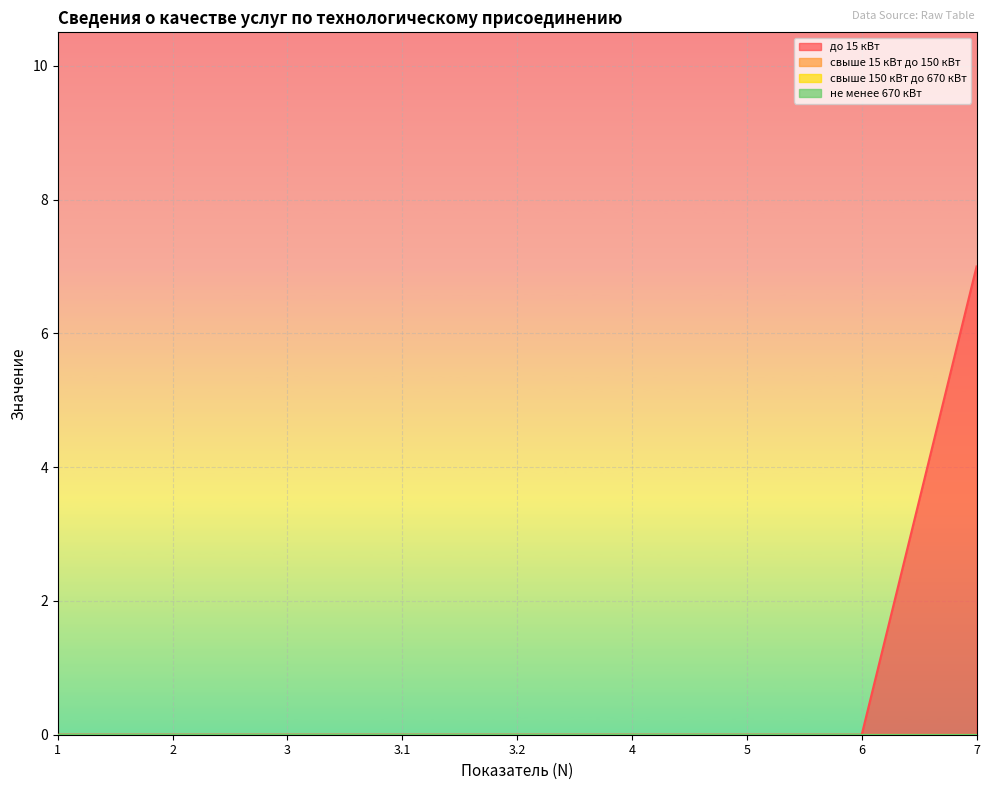

Rank the series by their maximum value, from lowest to highest.

свыше 15 кВт до 150 кВт, свыше 150 кВт до 670 кВт, не менее 670 кВт, до 15 кВт